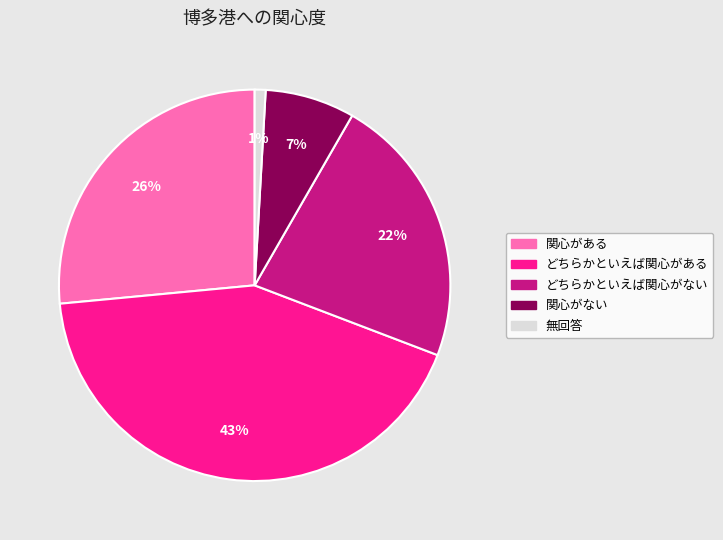

To the nearest percent, what is the average slice percentage?

20%